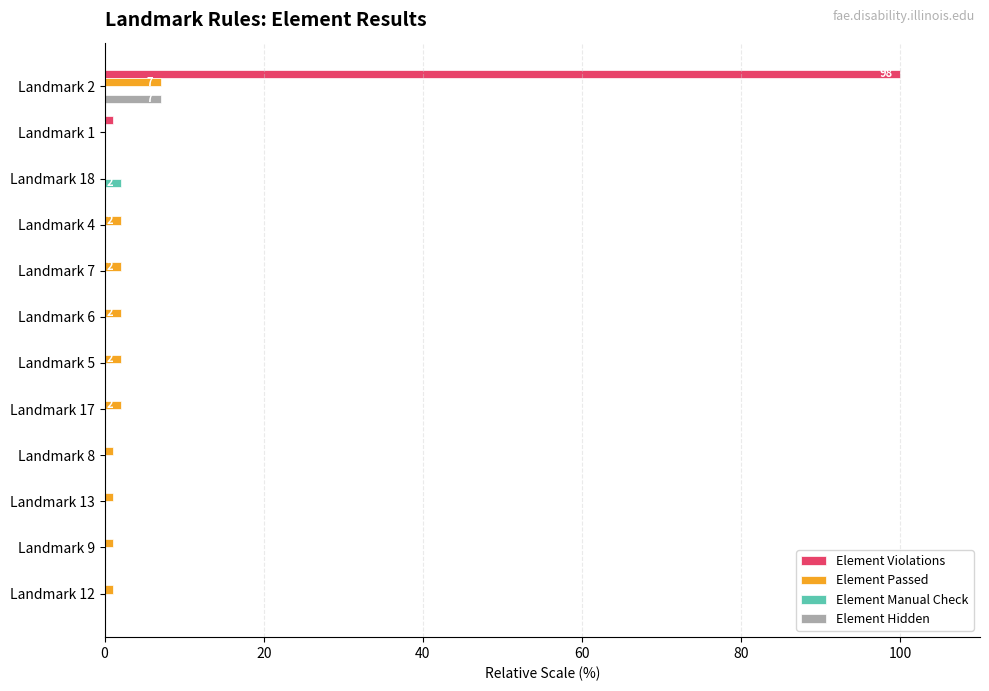

True or false: Element Manual Check has a value of 0.0 at Landmark 7.

True